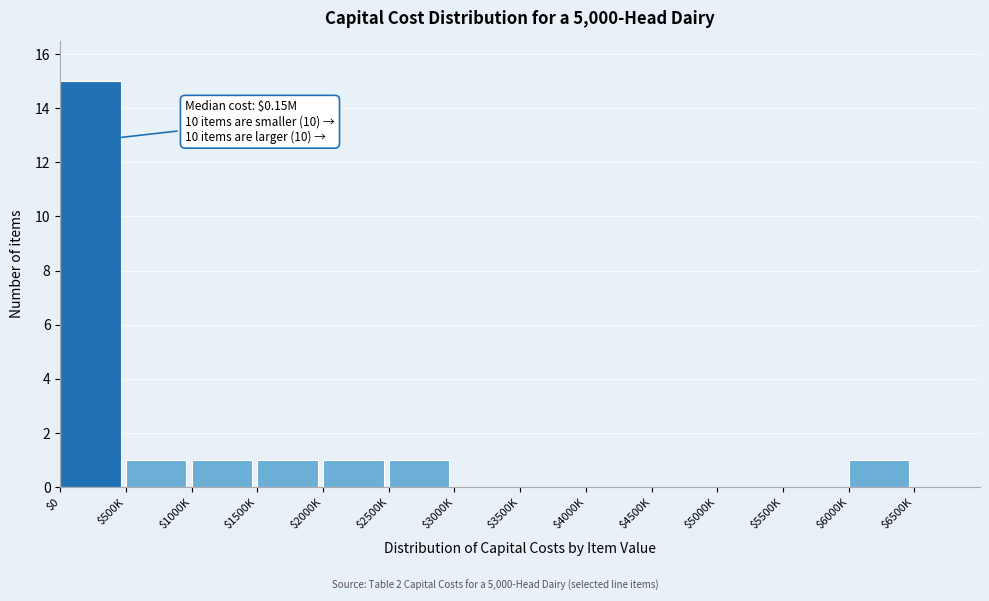

Which label corresponds to the largest value in the chart?

$0